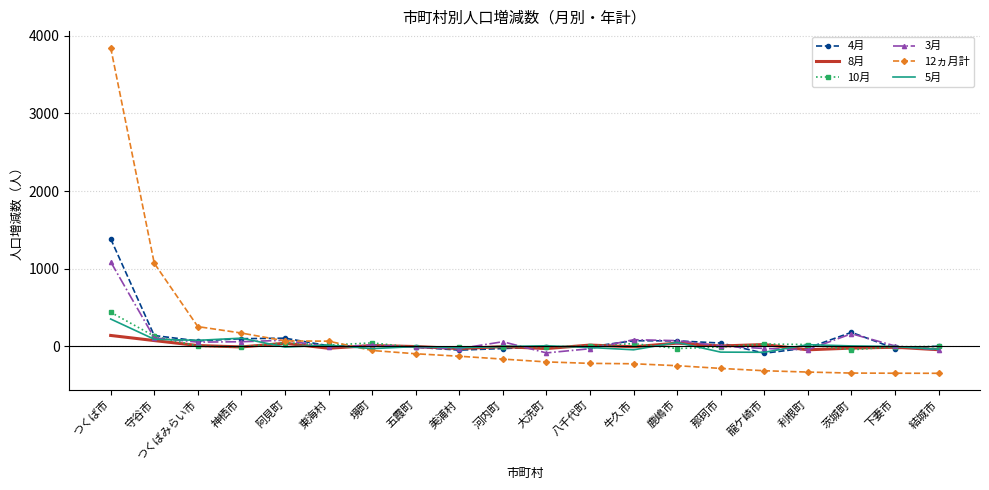

Is the value of 3月 at 鹿嶋市 greater than the value of 12ヵ月計 at 境町?

Yes